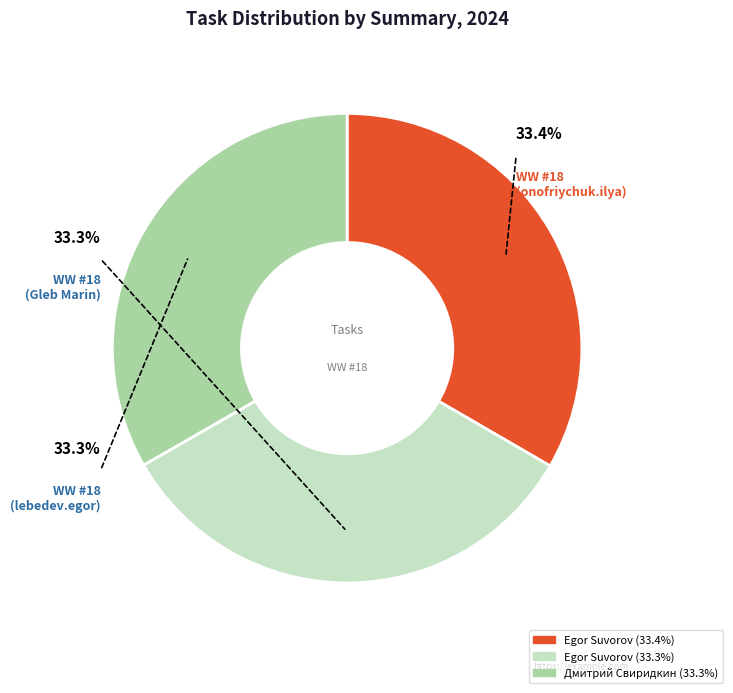

Does any single category account for the majority?

No